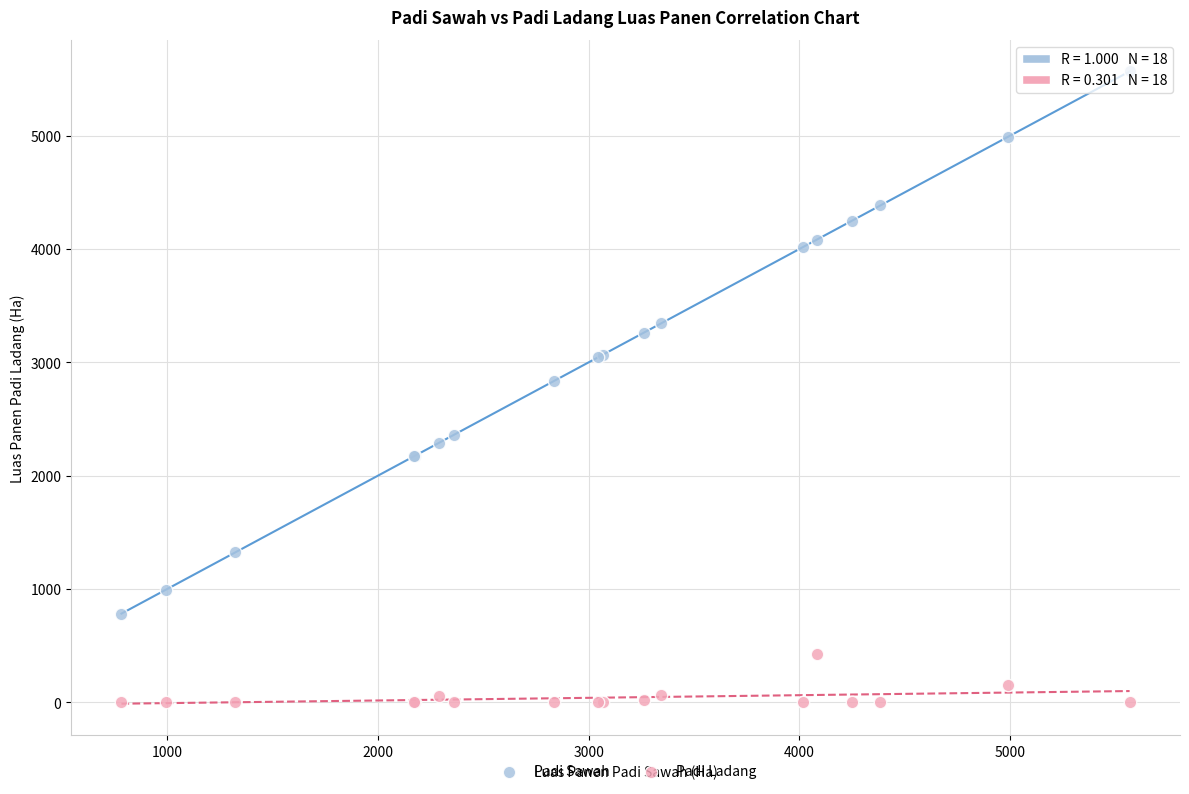

What is the X range (max minus min) for the scatter plot?

4785